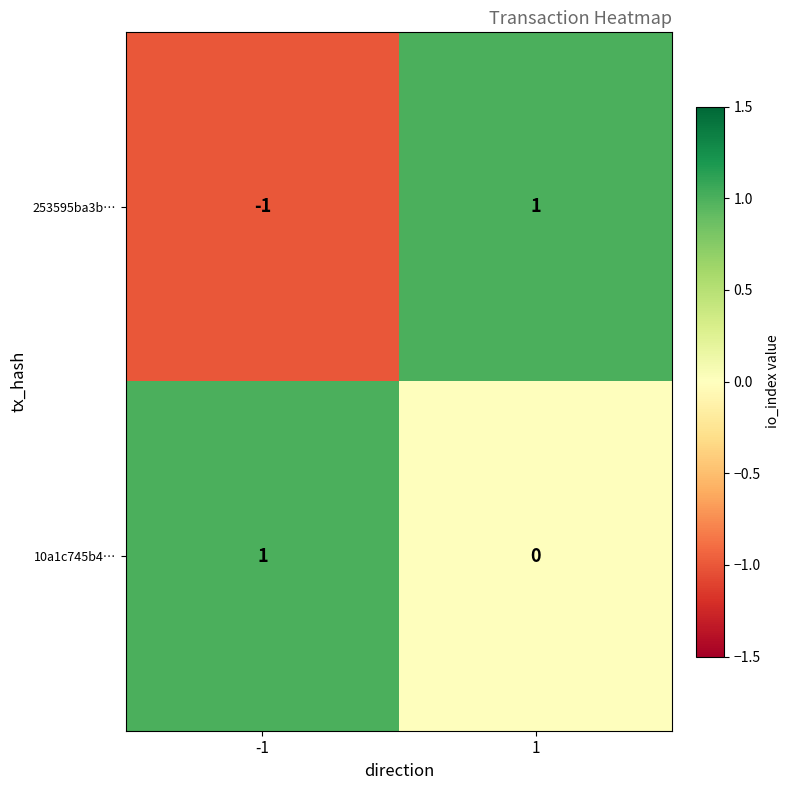

Between -1 and 1, which series saw the biggest shift?

253595ba3b…